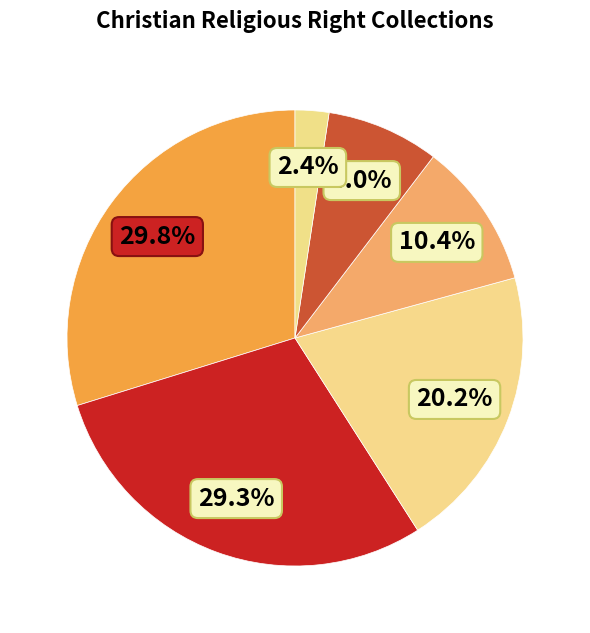

What is the largest slice in the pie chart?

Moral Majority, Inc.